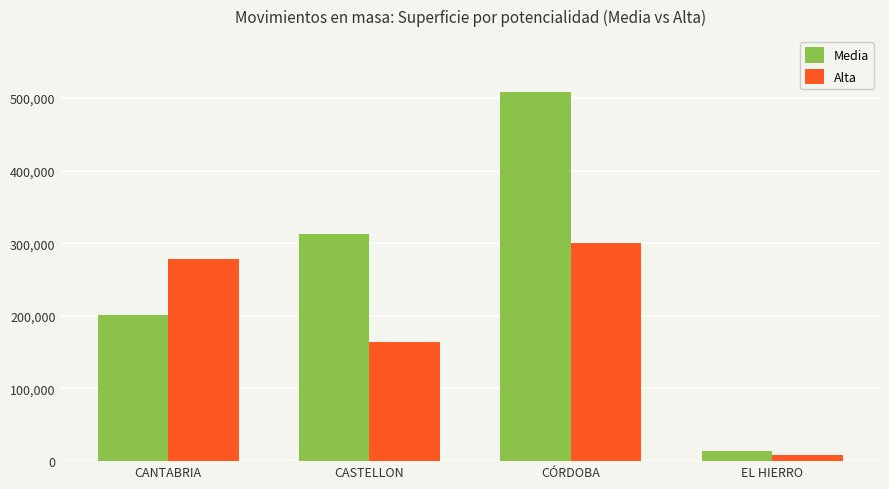

What is the difference between the second highest and second lowest values in the Media series?

111975.7